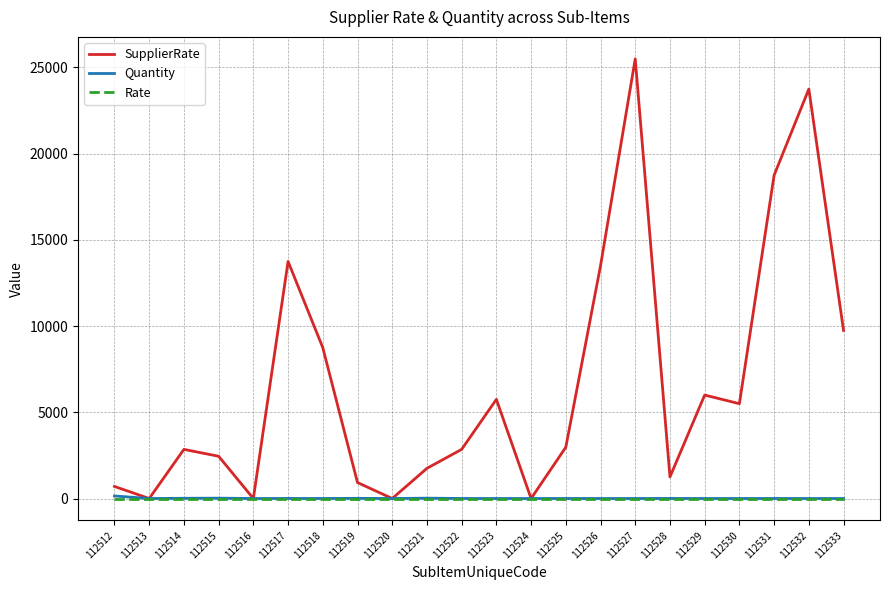

True or false: Quantity has more than 0 interior local peaks.

True